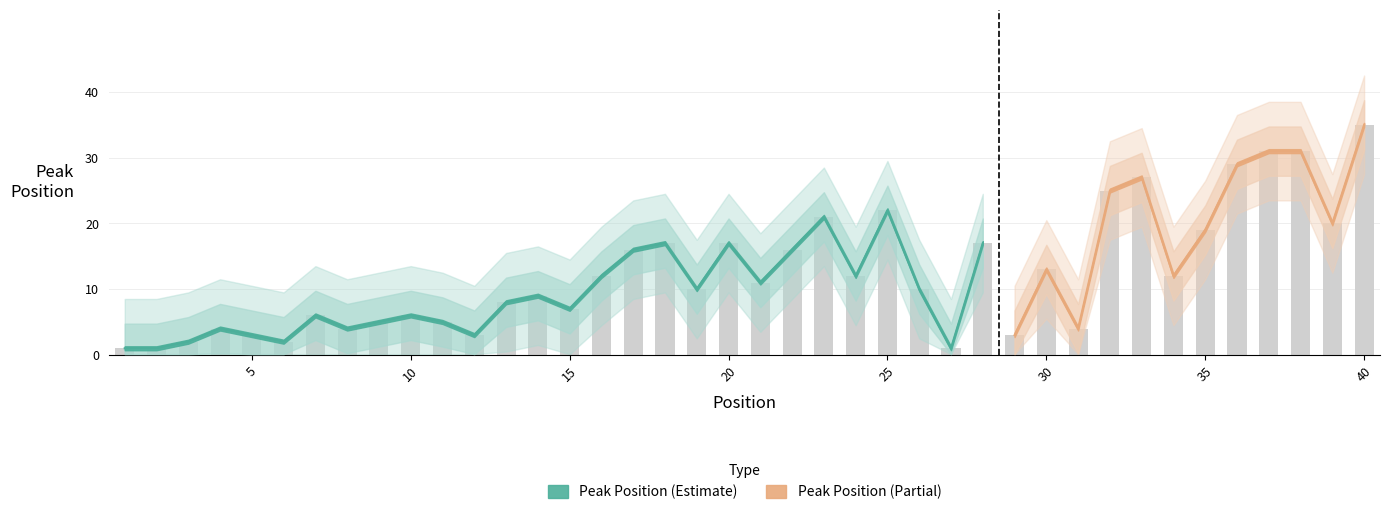

List the labels in order of value, smallest first.

1, 2, 27, 3, 6, 5, 12, 29, 4, 8, 31, 9, 11, 7, 10, 15, 13, 14, 19, 26, 21, 16, 24, 34, 30, 17, 22, 18, 20, 28, 35, 39, 23, 25, 32, 33, 36, 37, 38, 40